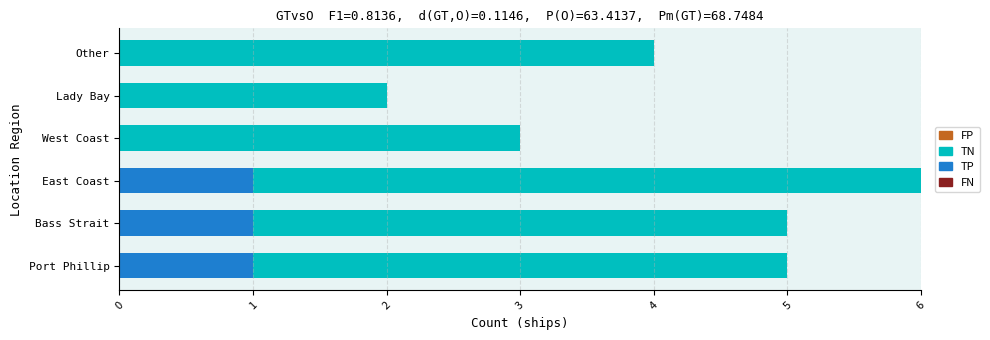

Is it true that TP equals 2 at East Coast?

False